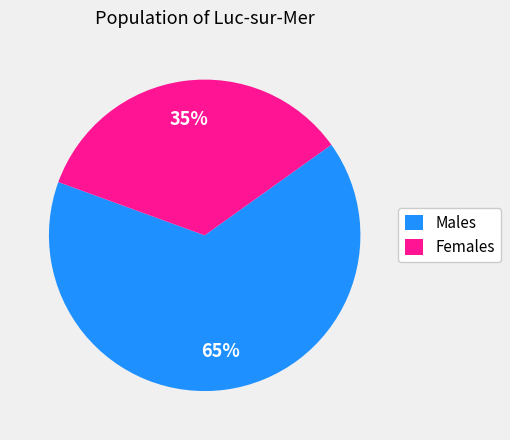

To the nearest percent, what portion does Males represent?

65%